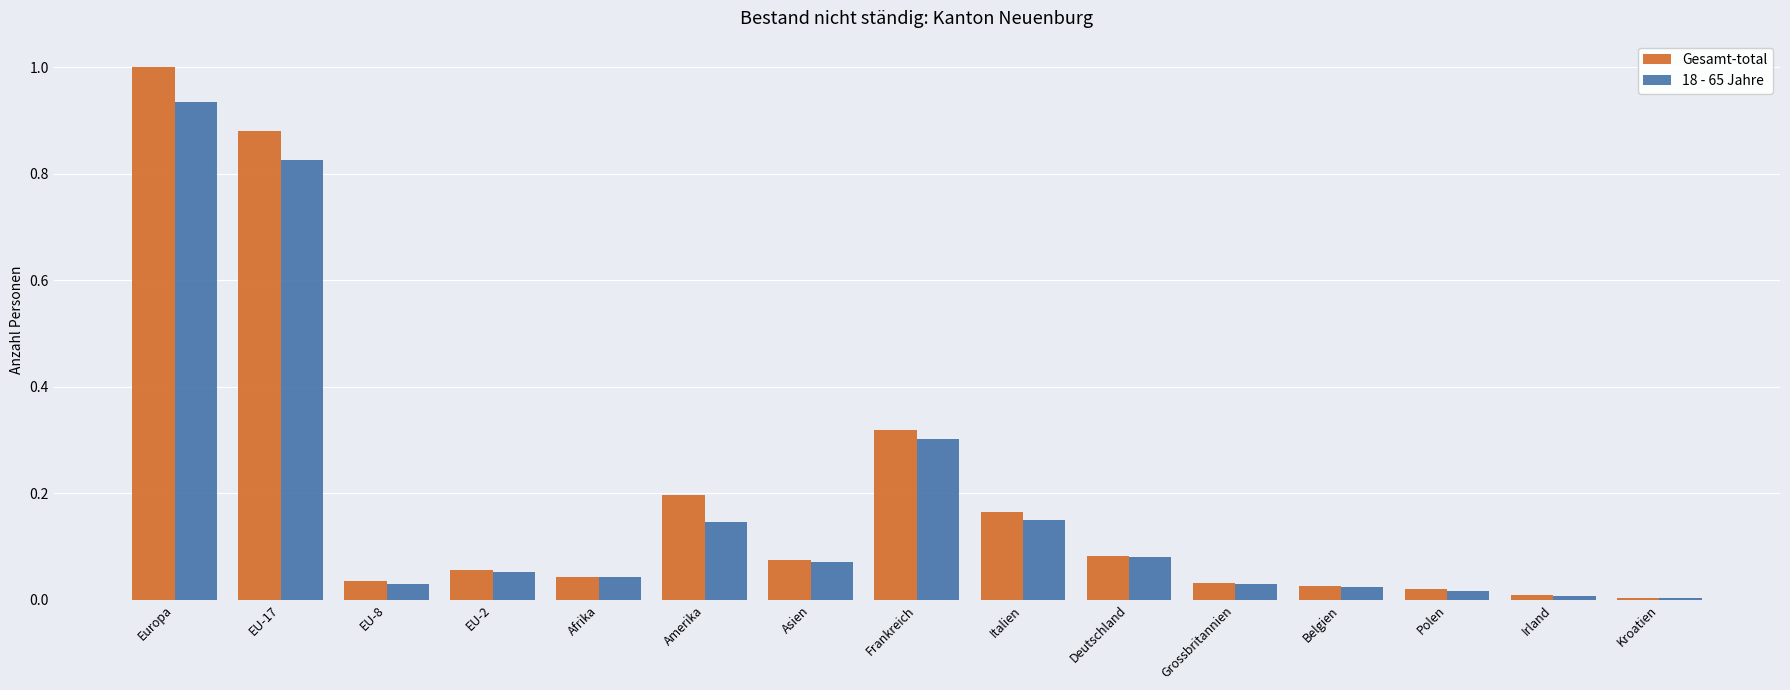

Which label corresponds to the largest value in the chart?

Europa